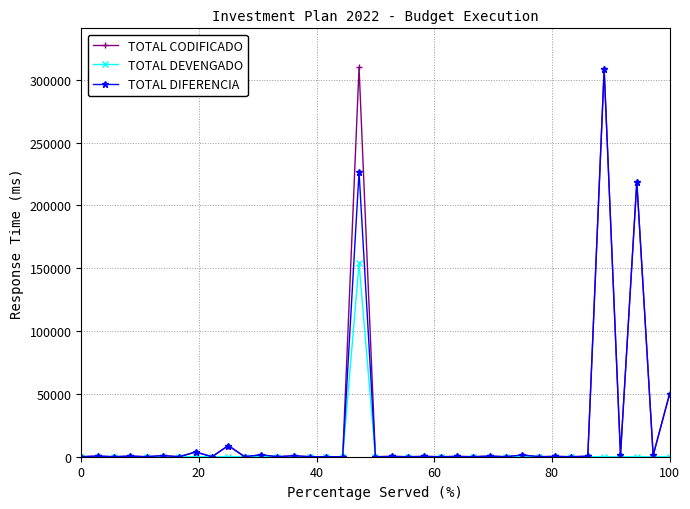

Which series has the largest range (max minus min)?

TOTAL CODIFICADO